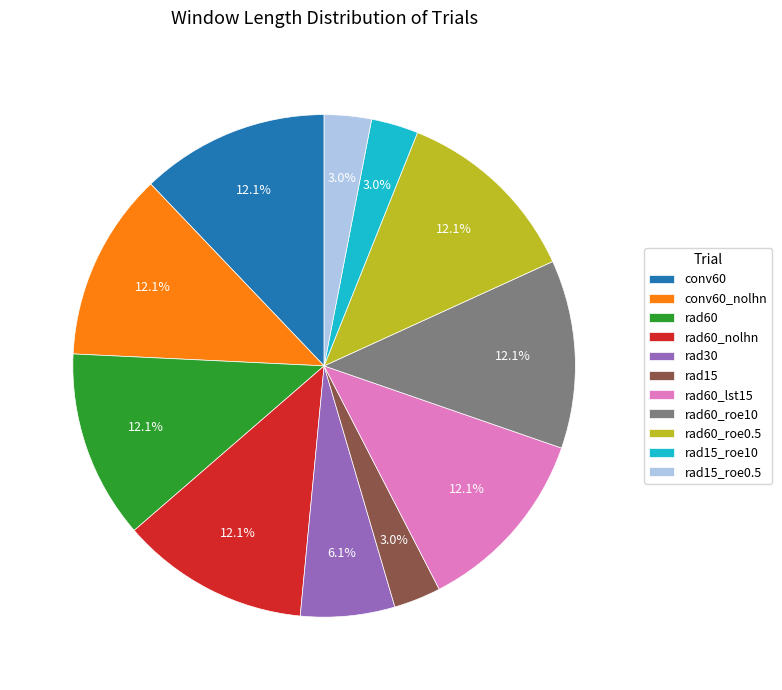

Is there any slice that represents more than half of the pie?

No